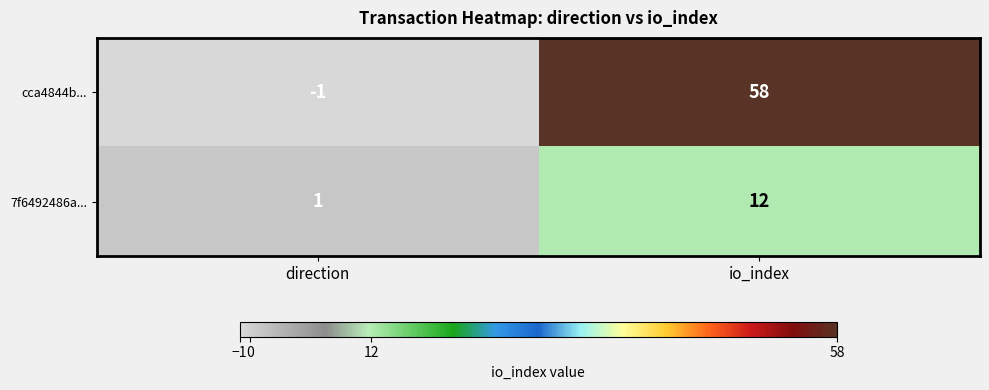

How many data points does each series have?

2